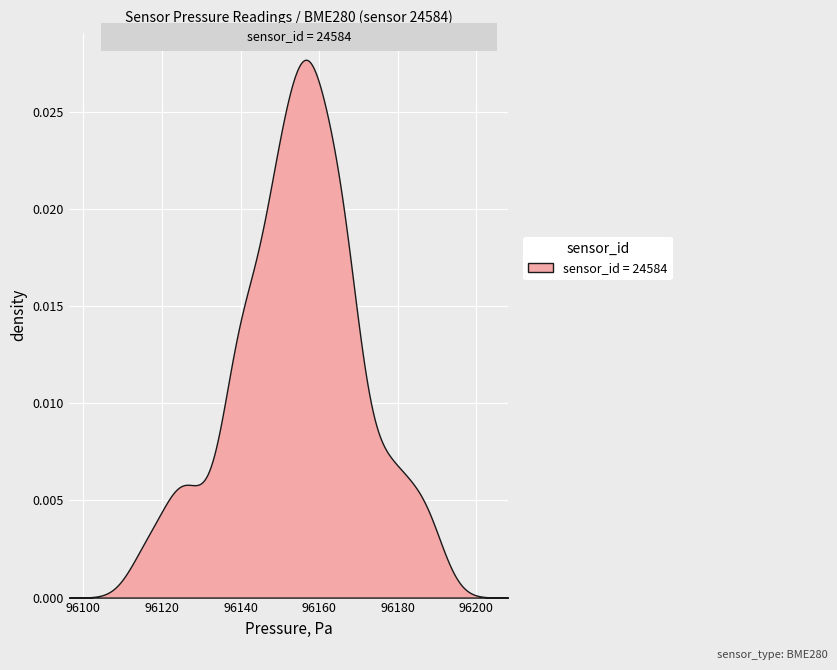

How many values exceed 96156?

20